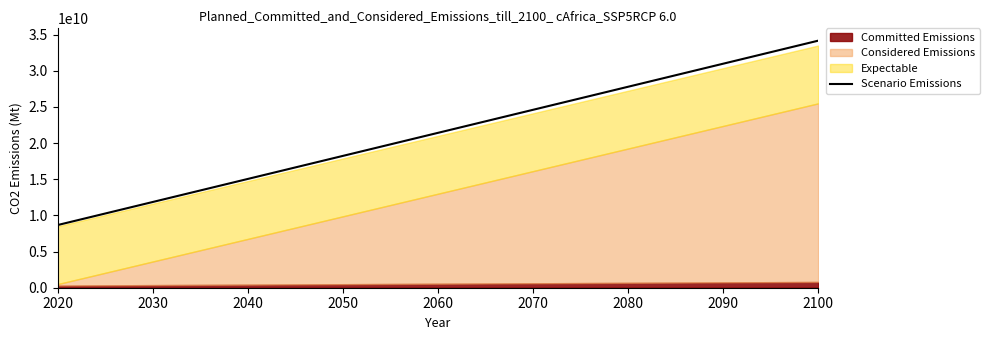

What is the maximum value for Scenario Emissions?

34170000000.0